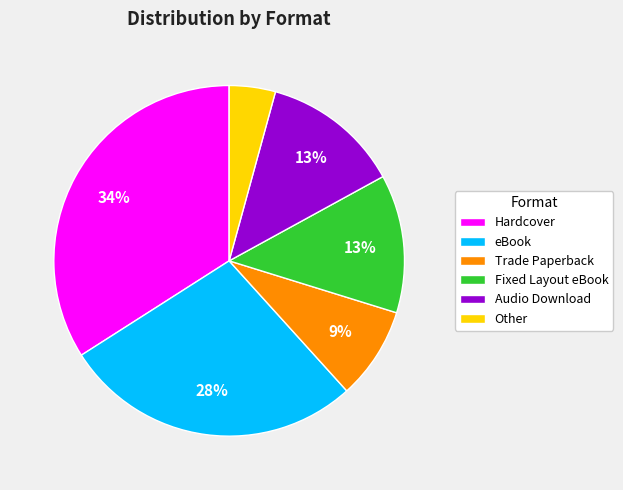

Approximately how many times larger is the value at Fixed Layout eBook compared to Audio Download?

1.0